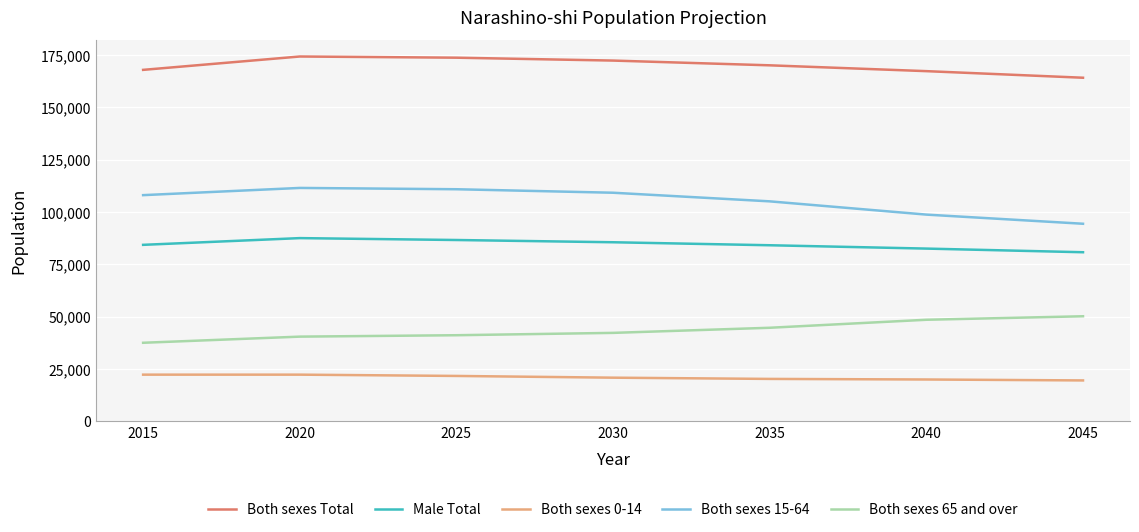

Is the value of Both sexes 0-14 at 2020 greater than the value of Both sexes Total at 2025?

No